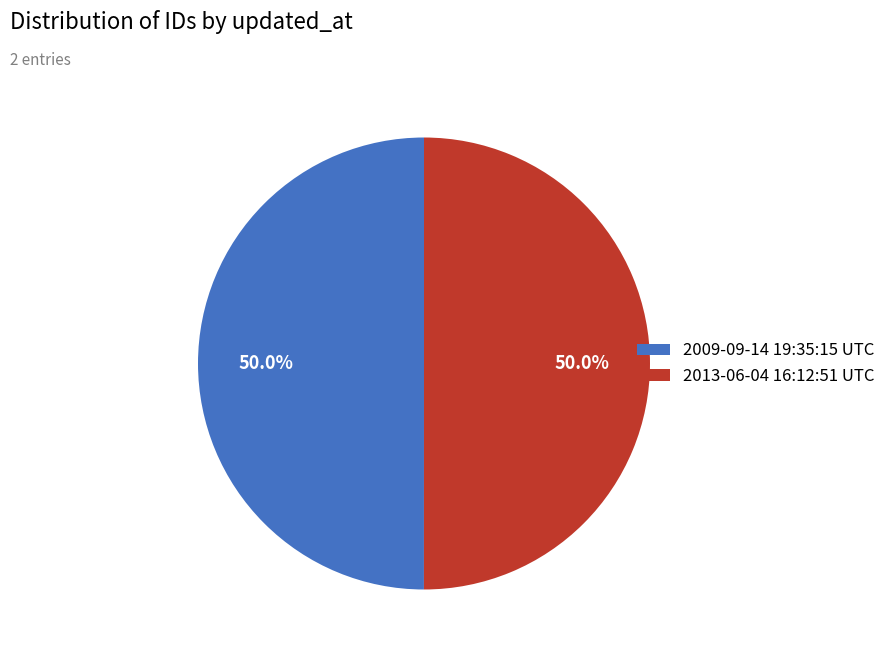

How much of the chart is everything except 2013-06-04 16:12:51 UTC?

50.0%